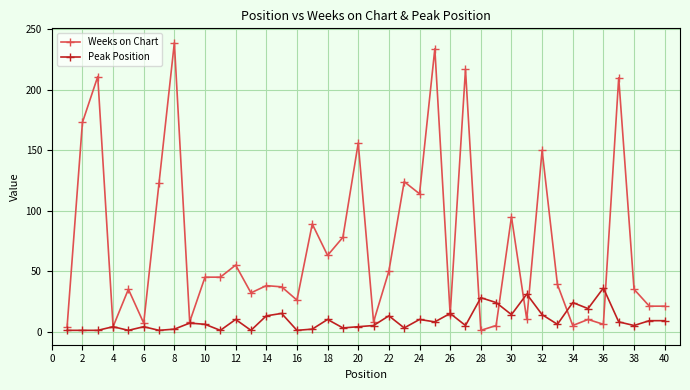

Count the number of data series in this chart.

2